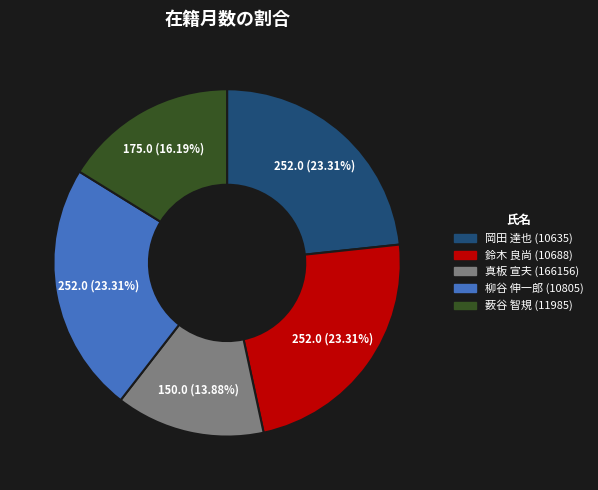

To the nearest percent, what portion does 柳谷 伸一郎 (10805) represent?

23%